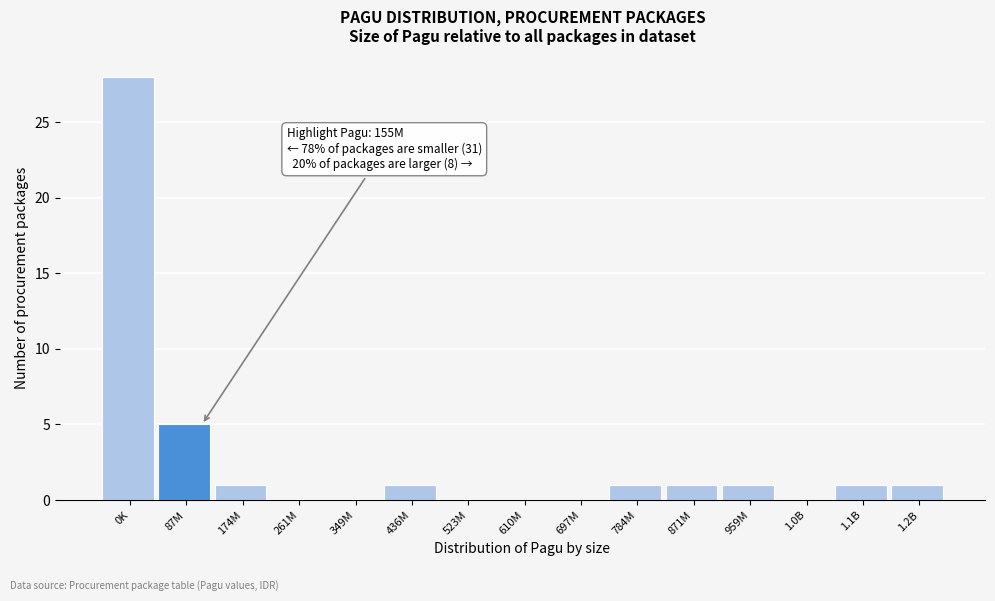

Reading left to right, list all the values displayed in this chart.

0K=28	87M=5	174M=1	261M=0	349M=0	436M=1	523M=0	610M=0	697M=0	784M=1	871M=1	959M=1	1.0B=0	1.1B=1	1.2B=1